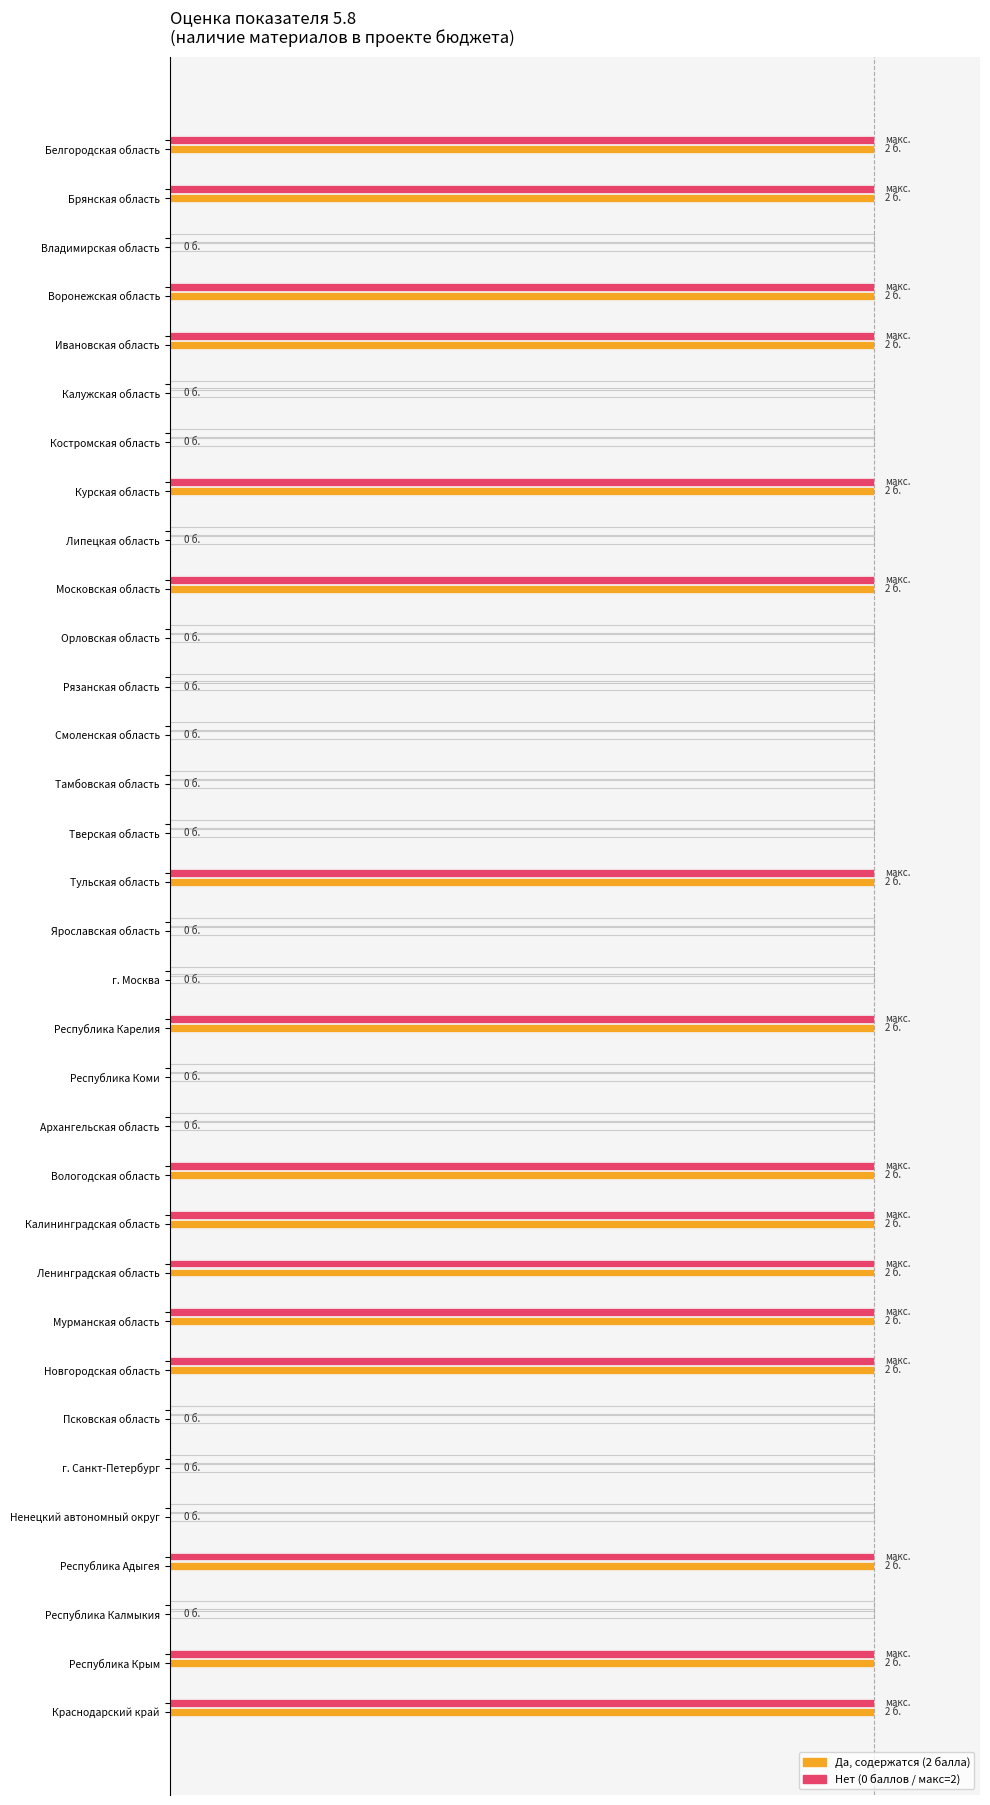

How many distinct data groups are displayed?

2